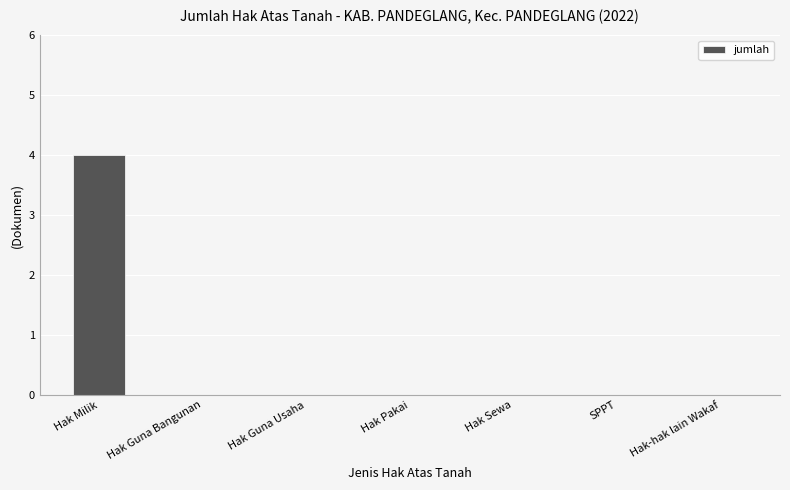

What is the greatest value displayed?

4